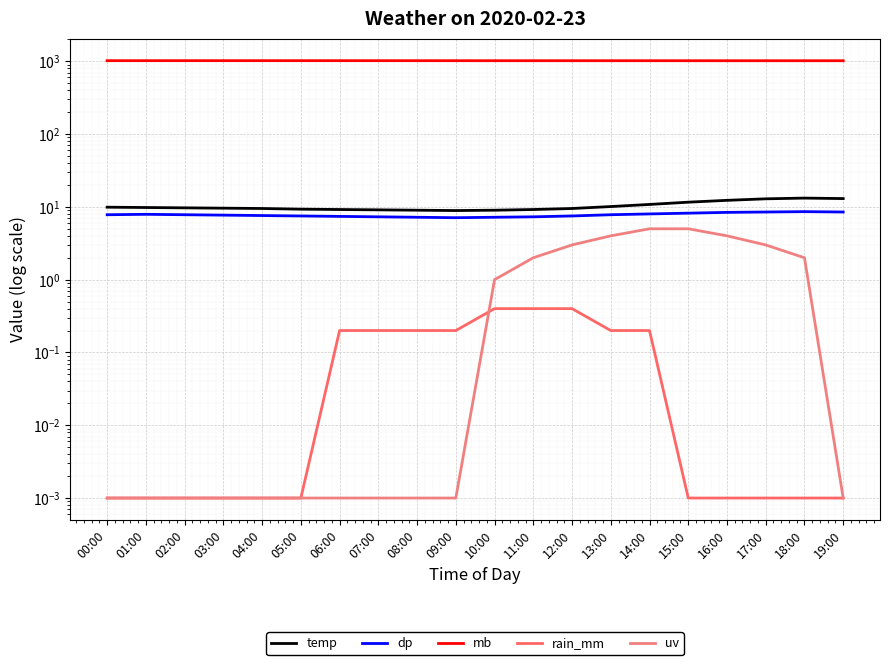

Where is the first local maximum for temp?

18:00